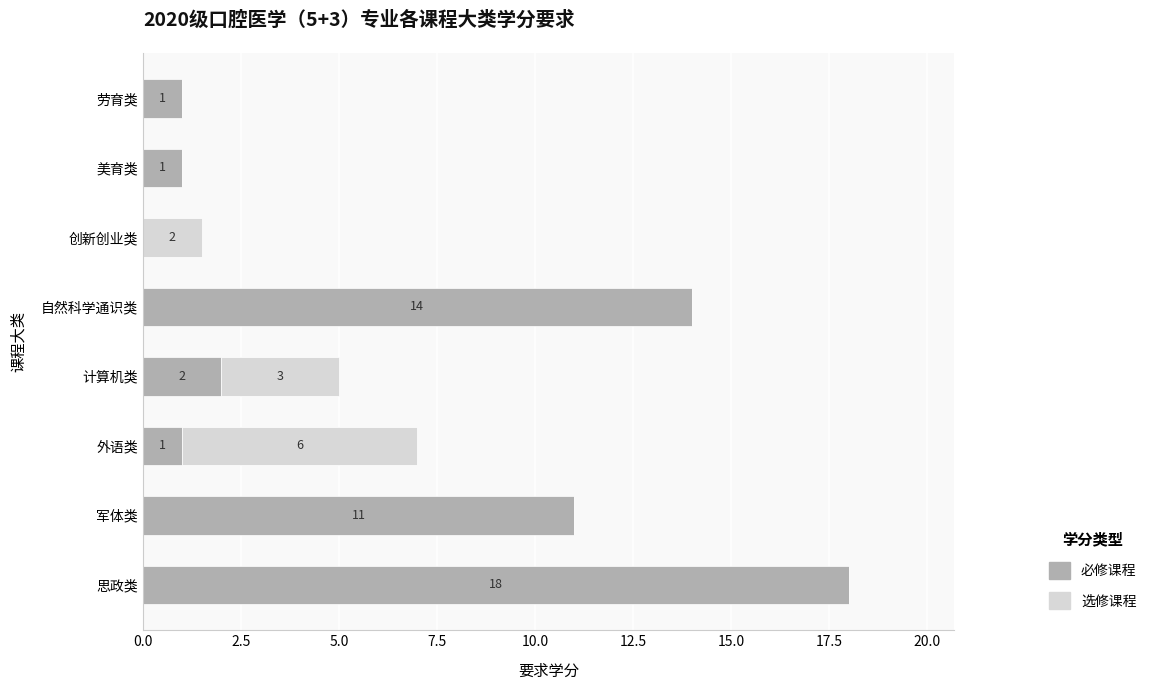

What are all the series names shown in the legend?

必修课程, 选修课程